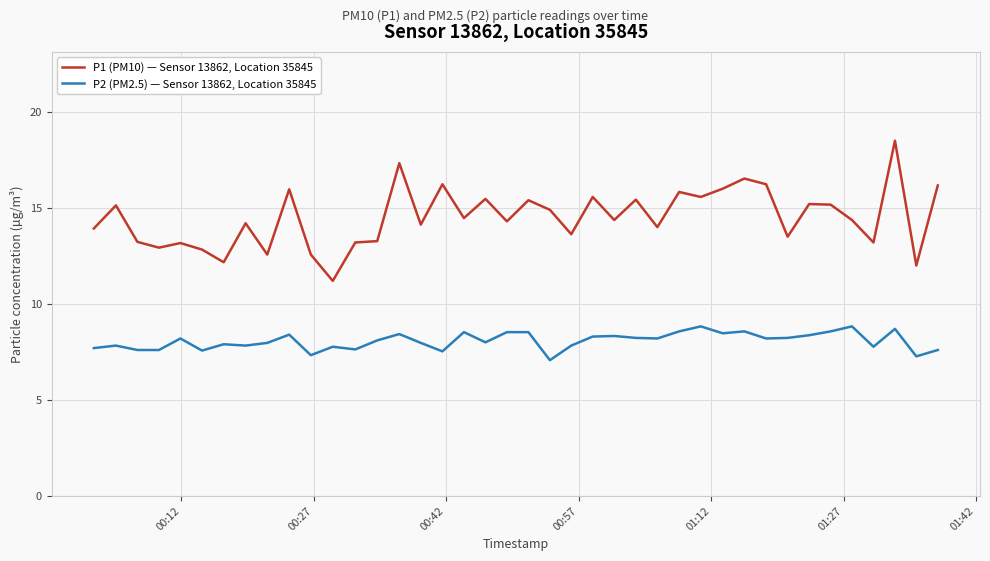

True or false: P2 (PM2.5) — Sensor 13862, Location 35845 and P1 (PM10) — Sensor 13862, Location 35845 intersect in this chart.

False